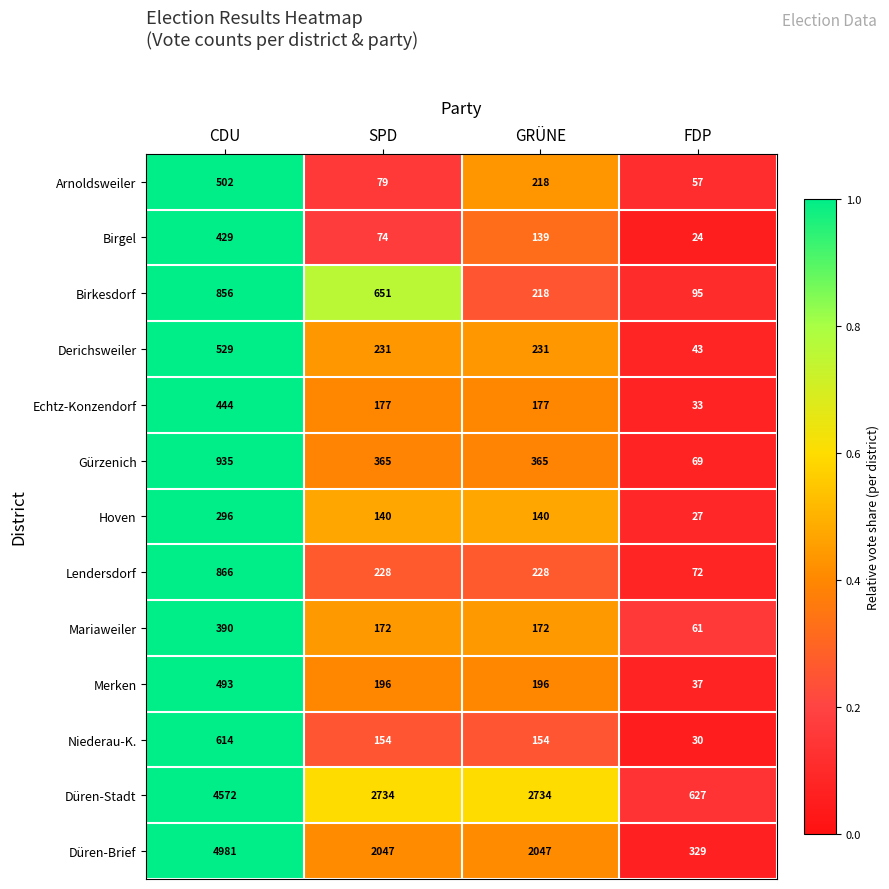

List the series in order of their peak value, highest first.

Düren-Brief, Düren-Stadt, Gürzenich, Lendersdorf, Birkesdorf, Niederau-K., Derichsweiler, Arnoldsweiler, Merken, Echtz-Konzendorf, Birgel, Mariaweiler, Hoven